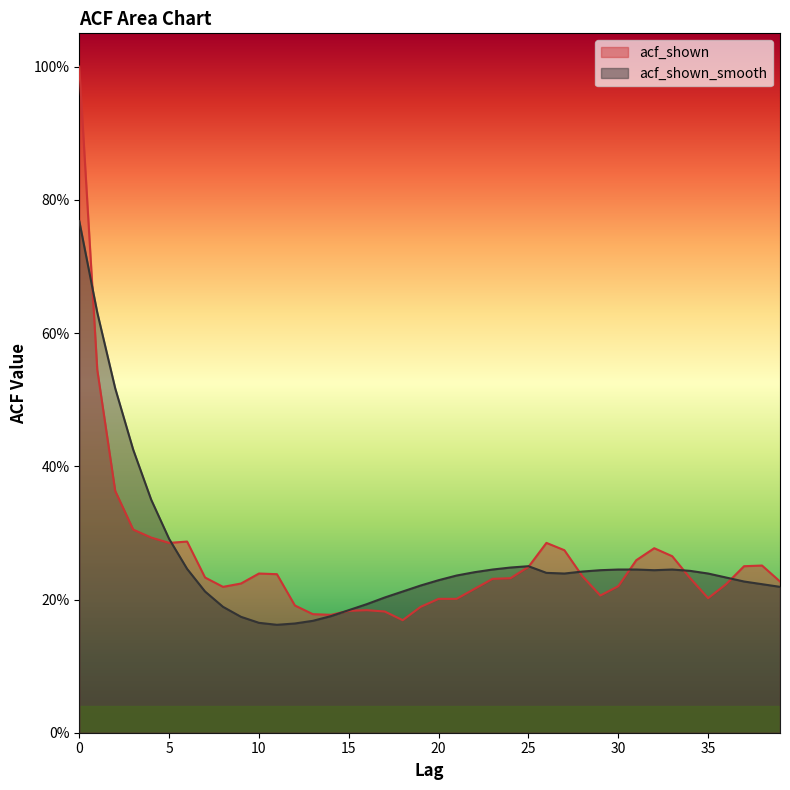

What is the value of the acf_shown point at the 15th from the left?

0.2